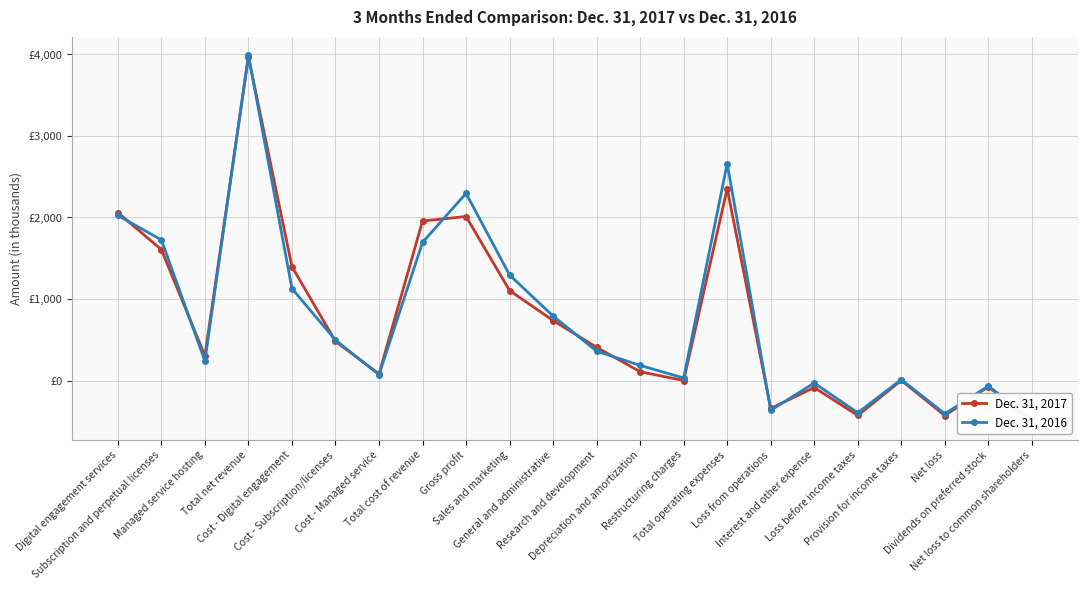

How many values in Dec. 31, 2016 are below zero?

6